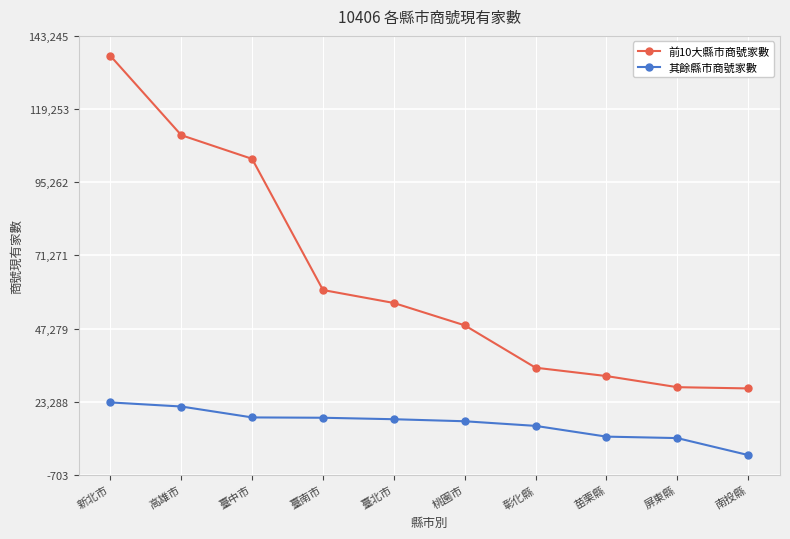

True or false: 前10大縣市商號家數 and 其餘縣市商號家數 intersect in this chart.

False